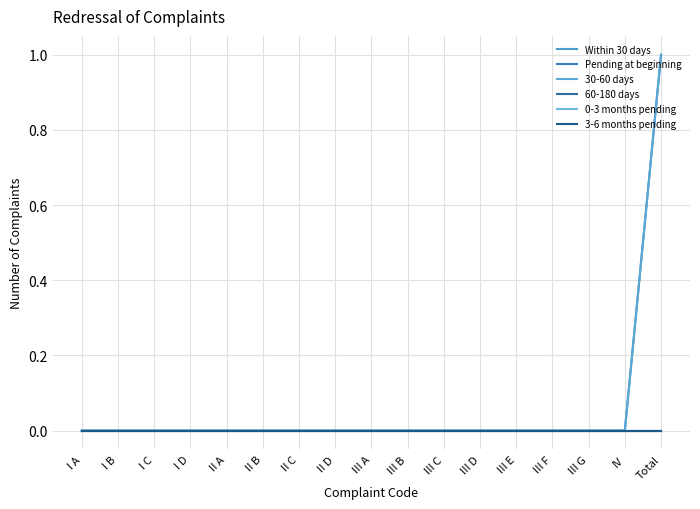

True or false: Pending at beginning and 60-180 days intersect in this chart.

False